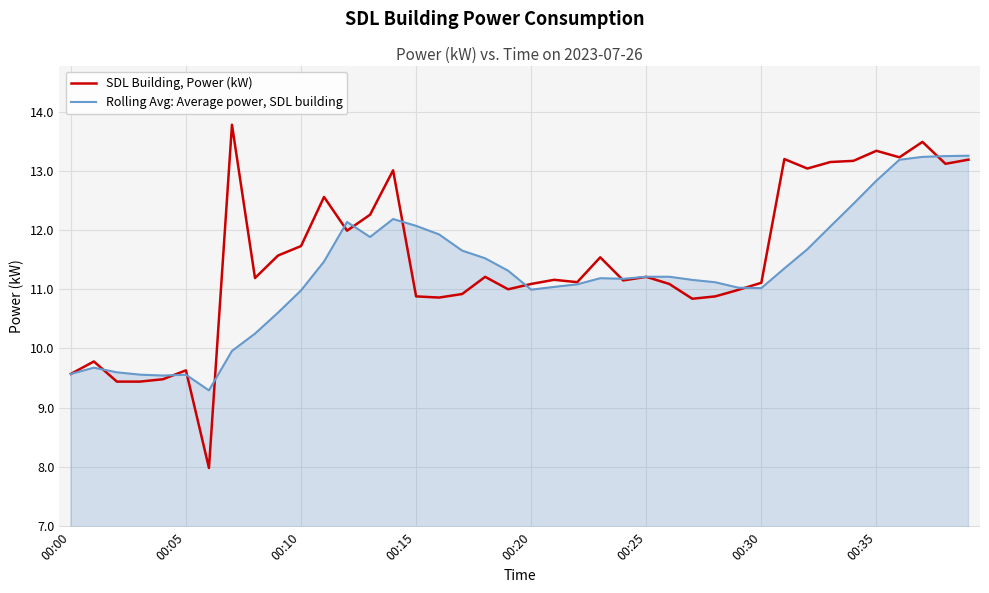

What is the maximum value shown in the chart?

13.8